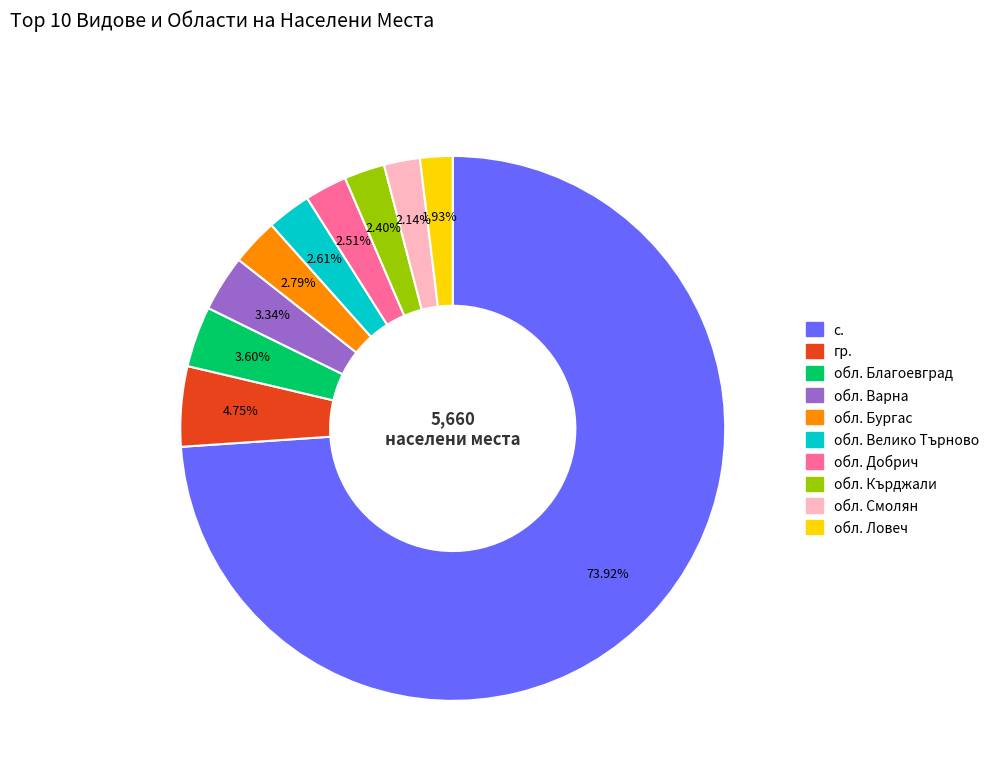

Is there a majority slice in this chart?

Yes